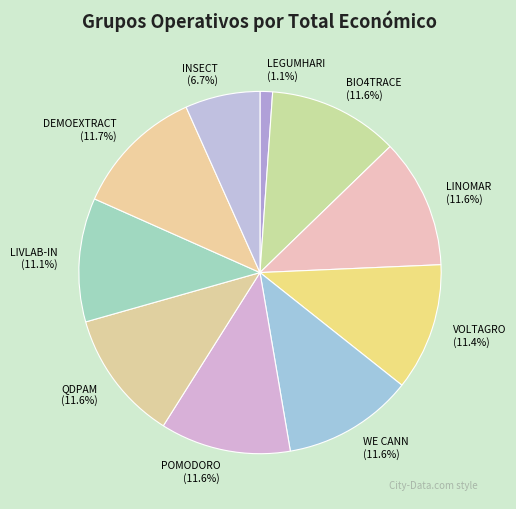

Count the number of slices in the pie.

10